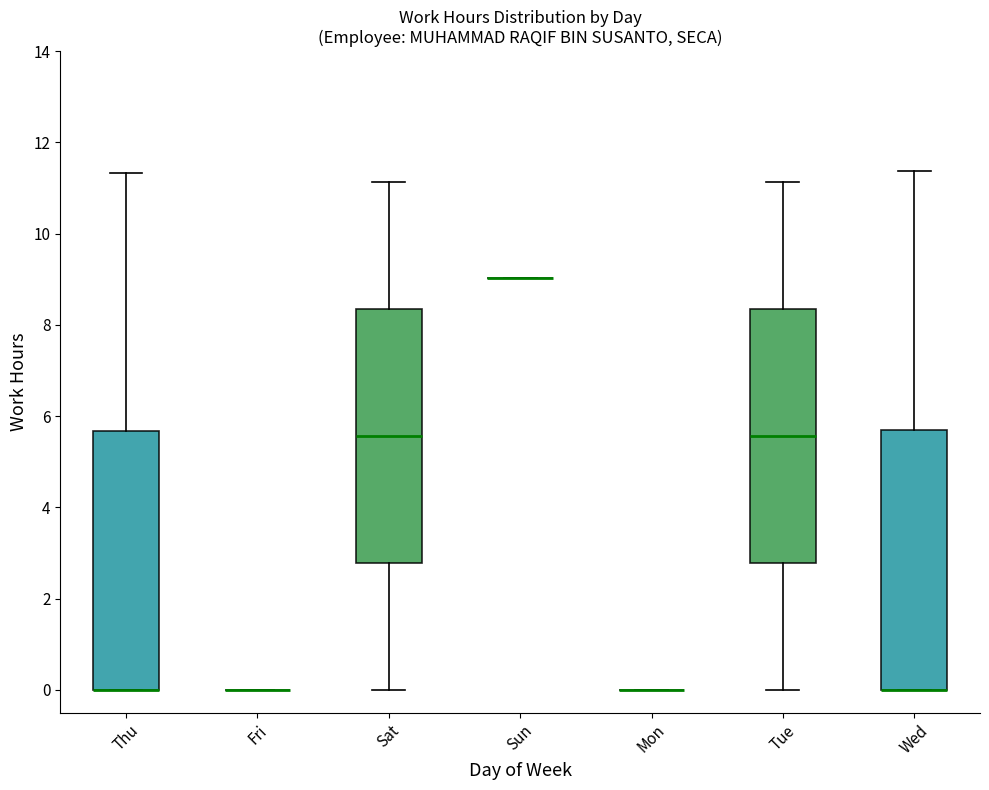

Reading left to right, transcribe this box plot: for each box, give where its median line is, the range the box spans, and where its two whiskers end, as read against the y-axis. The values are not printed on the chart, so give them approximately, as read against the axis.

Thu: median 0.0 (drawn on the box's lower edge), box 0.0 to 5.6, whiskers 0.0 to 11.4
Fri: box collapsed to a line at 0.0, whiskers 0.0 to 0.0
Sat: median 5.6, box 2.8 to 8.4, whiskers 0.0 to 11.2
Sun: box collapsed to a line at 9.0, whiskers 9.0 to 9.0
Mon: box collapsed to a line at 0.0, whiskers 0.0 to 0.0
Tue: median 5.6, box 2.8 to 8.4, whiskers 0.0 to 11.2
Wed: median 0.0 (drawn on the box's lower edge), box 0.0 to 5.6, whiskers 0.0 to 11.4